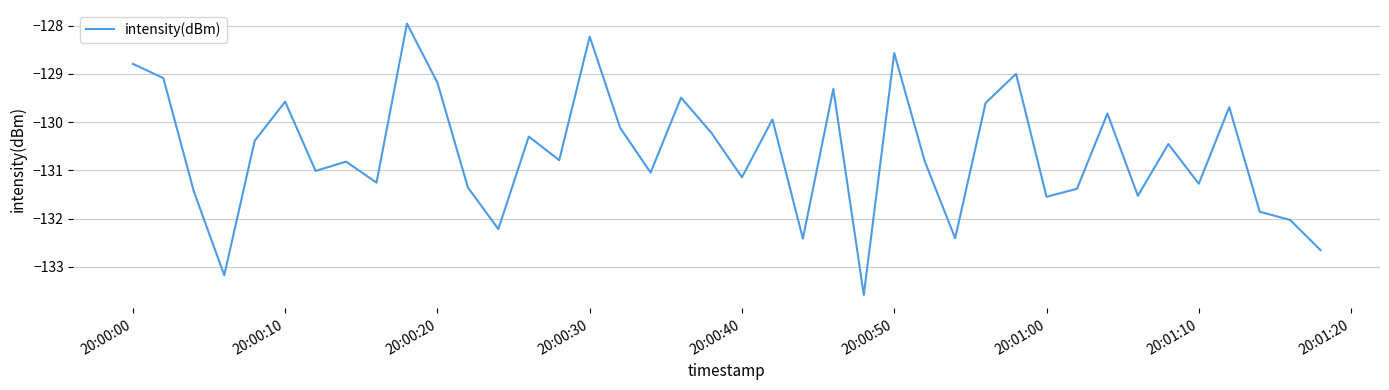

What is the greatest value displayed?

-128.0